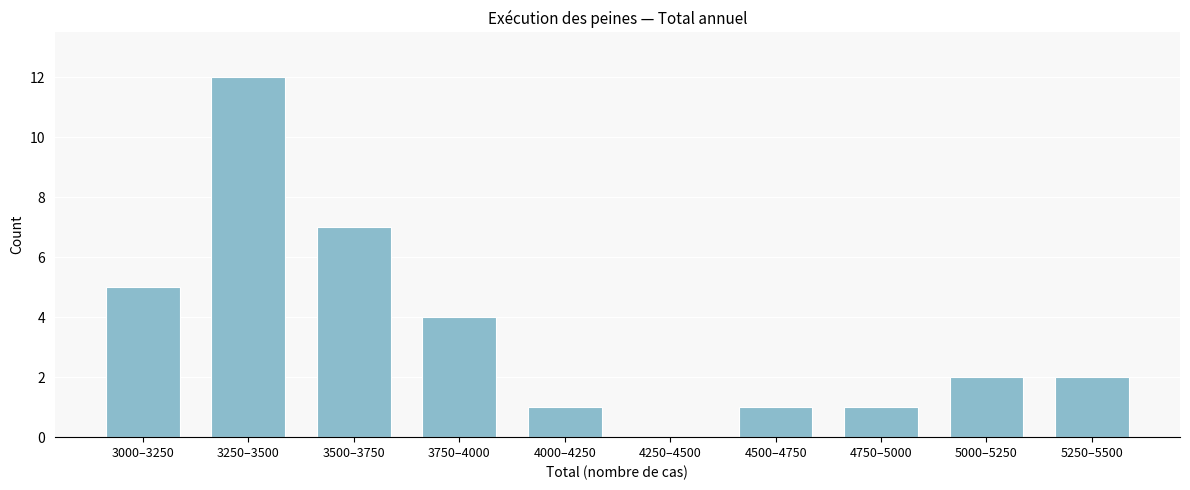

Reading left to right, list all the values displayed in this chart.

3000–3250=5	3250–3500=12	3500–3750=7	3750–4000=4	4000–4250=1	4250–4500=0	4500–4750=1	4750–5000=1	5000–5250=2	5250–5500=2